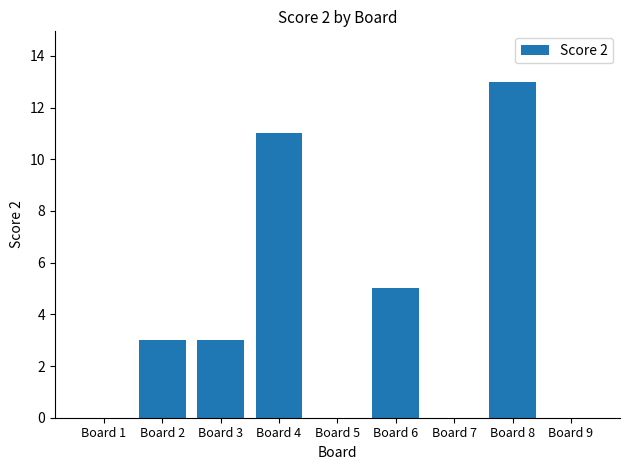

Between Board 4 and Board 7, which is larger?

Board 4